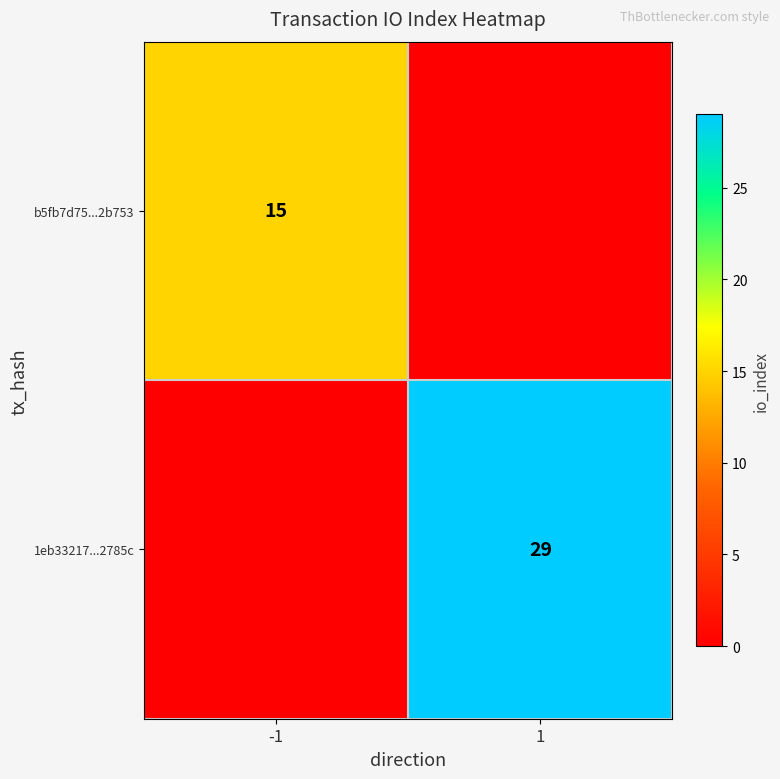

Is it true that b5fb7d75...2b753 equals 15 at -1?

True